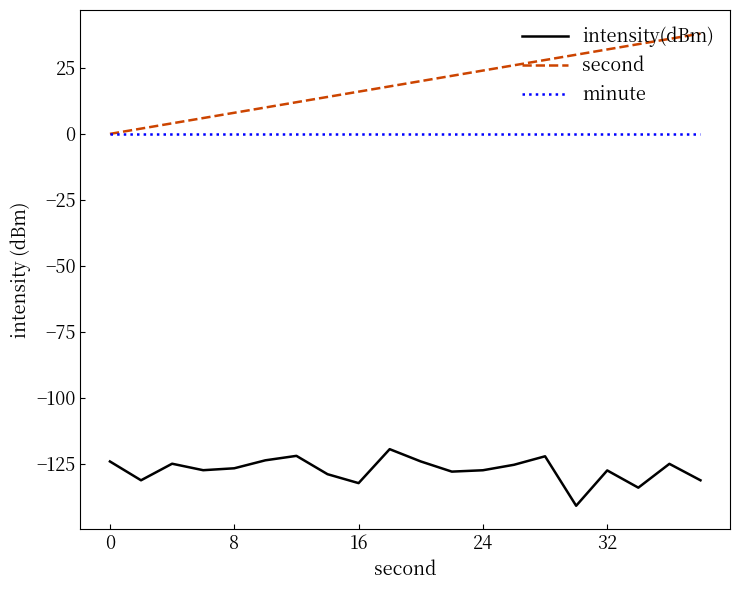

Which series has the largest total across all categories?

second